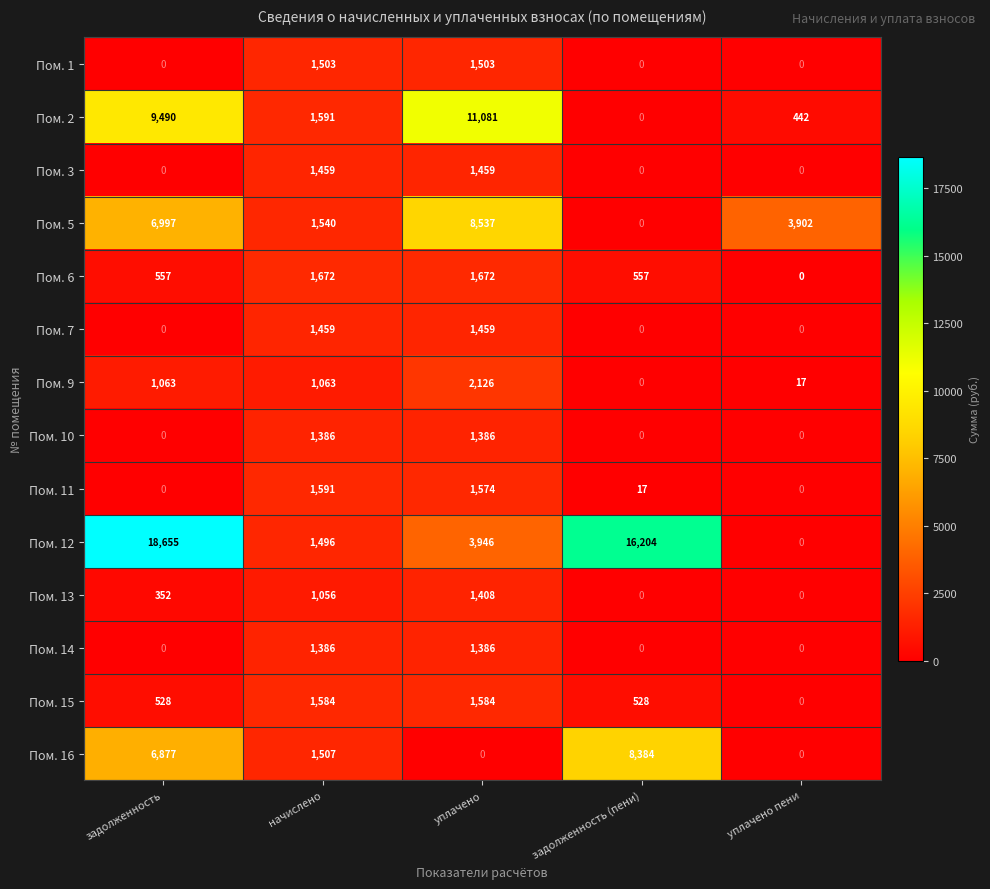

Which series has the largest total across all categories?

Пом. 12